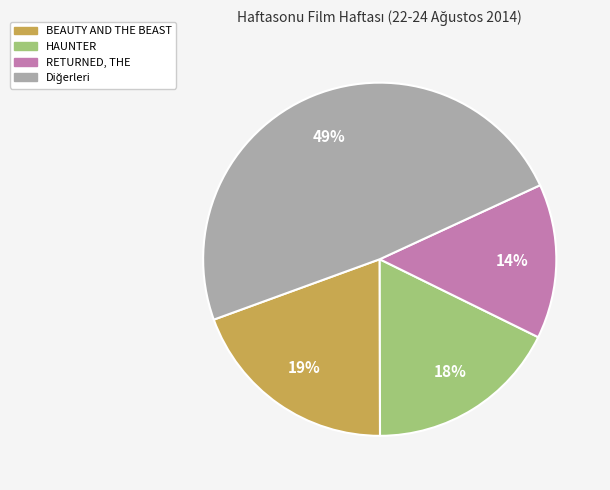

Is there any slice that represents more than half of the pie?

No